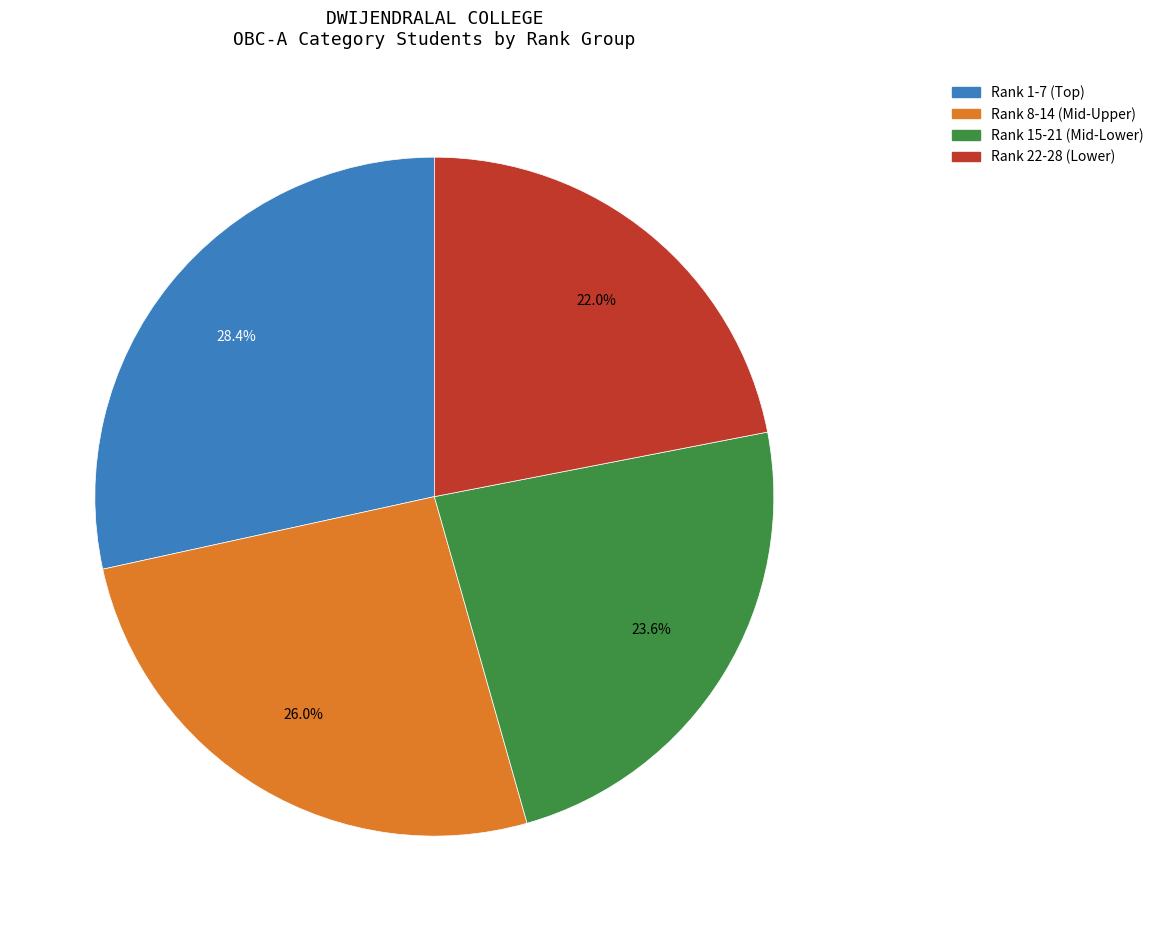

Does any single category account for the majority?

No